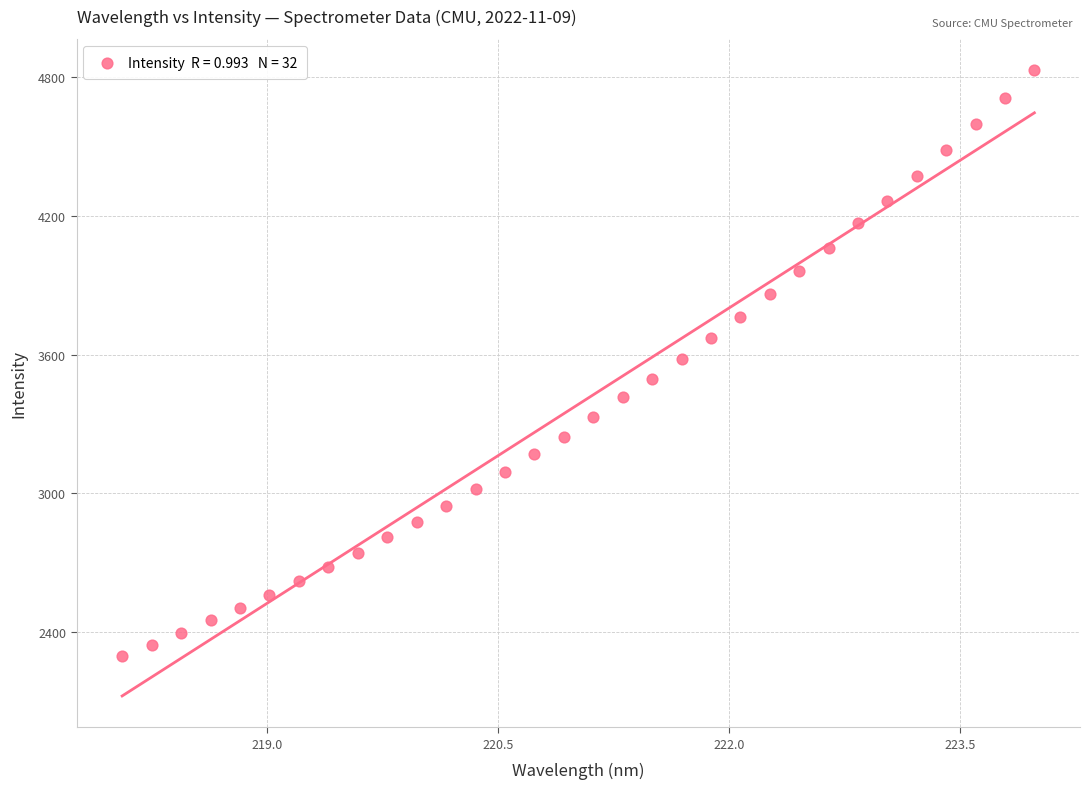

What is the range of X values (max minus min)?

5.9